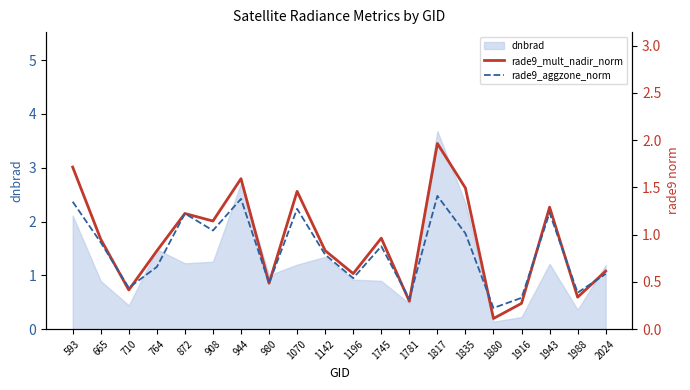

Is the value of rade9_aggzone_norm at 1070 greater than the value of rade9_mult_nadir_norm at 980?

Yes